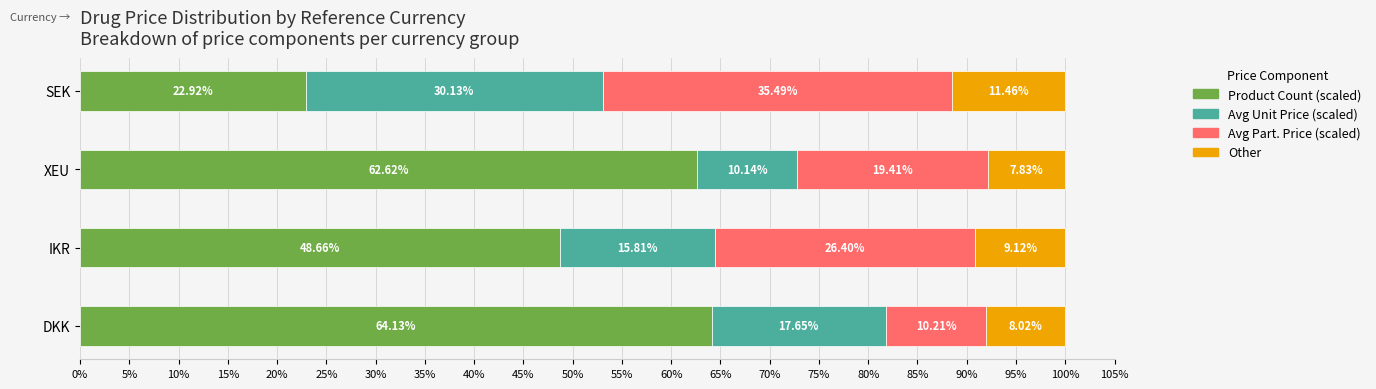

What are all the series names shown in the legend?

Product Count (scaled), Avg Unit Price (scaled), Avg Part. Price (scaled), Other